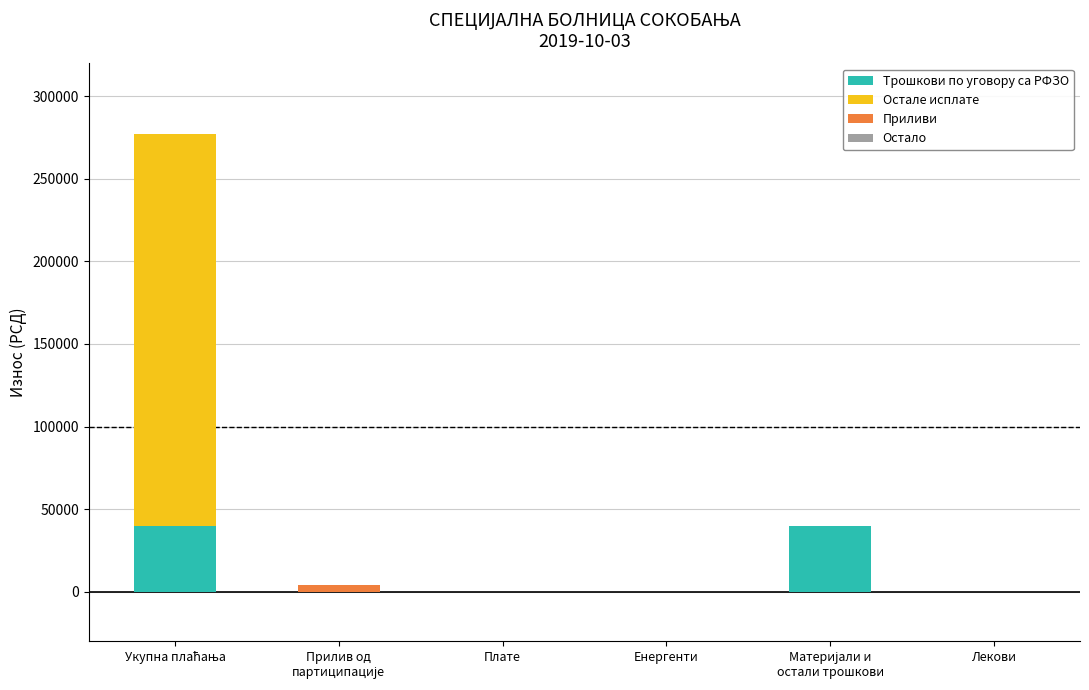

What is the maximum value for Трошкови по уговору са РФЗО?

39530.0